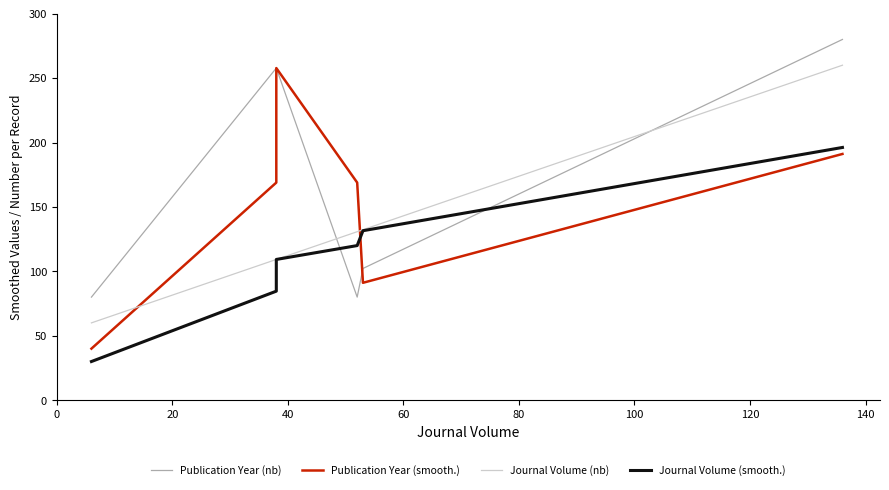

Which series has the widest spread of values?

Publication Year (smooth.)